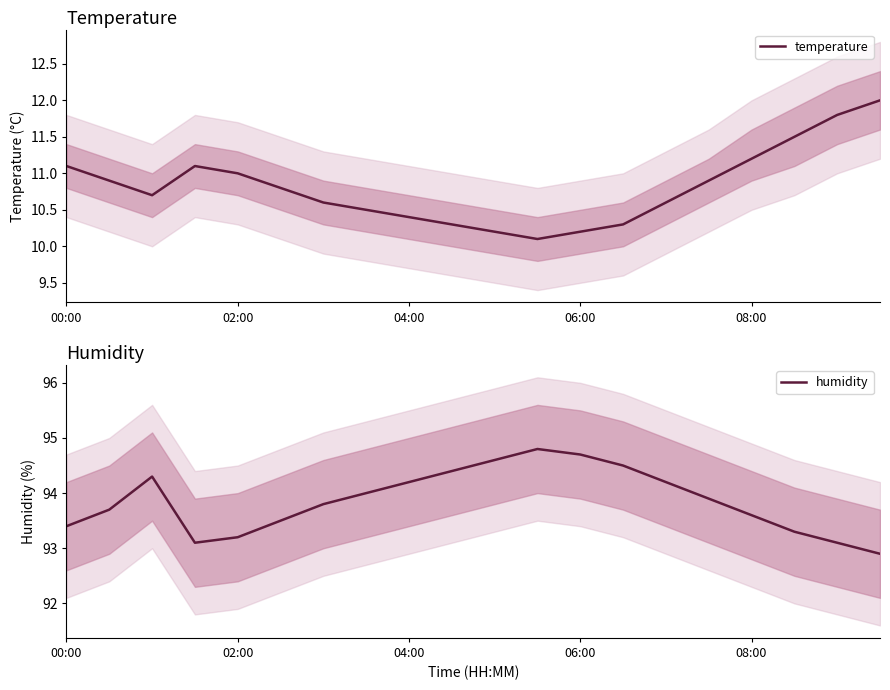

What is the highest value of the temperature series?

12.0